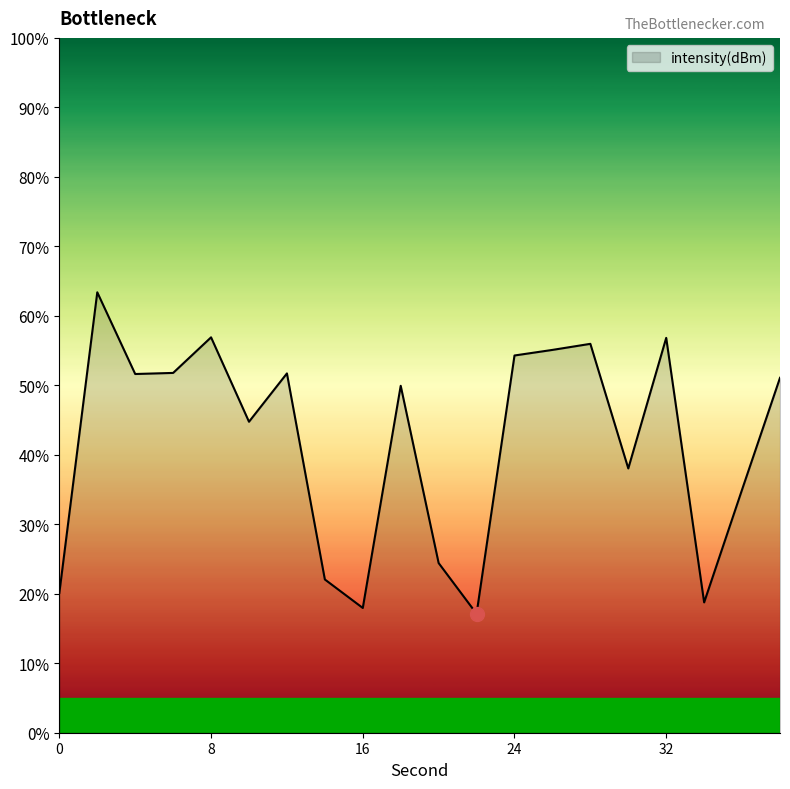

True or false: the data has more than 0 interior local peaks.

True